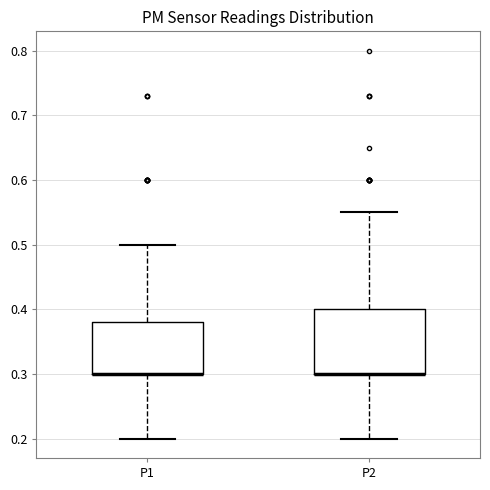

Reading left to right, read every box against the y-axis: the position of its median line, the range the box covers, and the ends of its whiskers. The values are not printed on the chart, so give them approximately, as read against the axis.

P1: median 0.30 (drawn on the box's lower edge), box 0.30 to 0.38, whiskers 0.20 to 0.50
P2: median 0.30 (drawn on the box's lower edge), box 0.30 to 0.40, whiskers 0.20 to 0.55